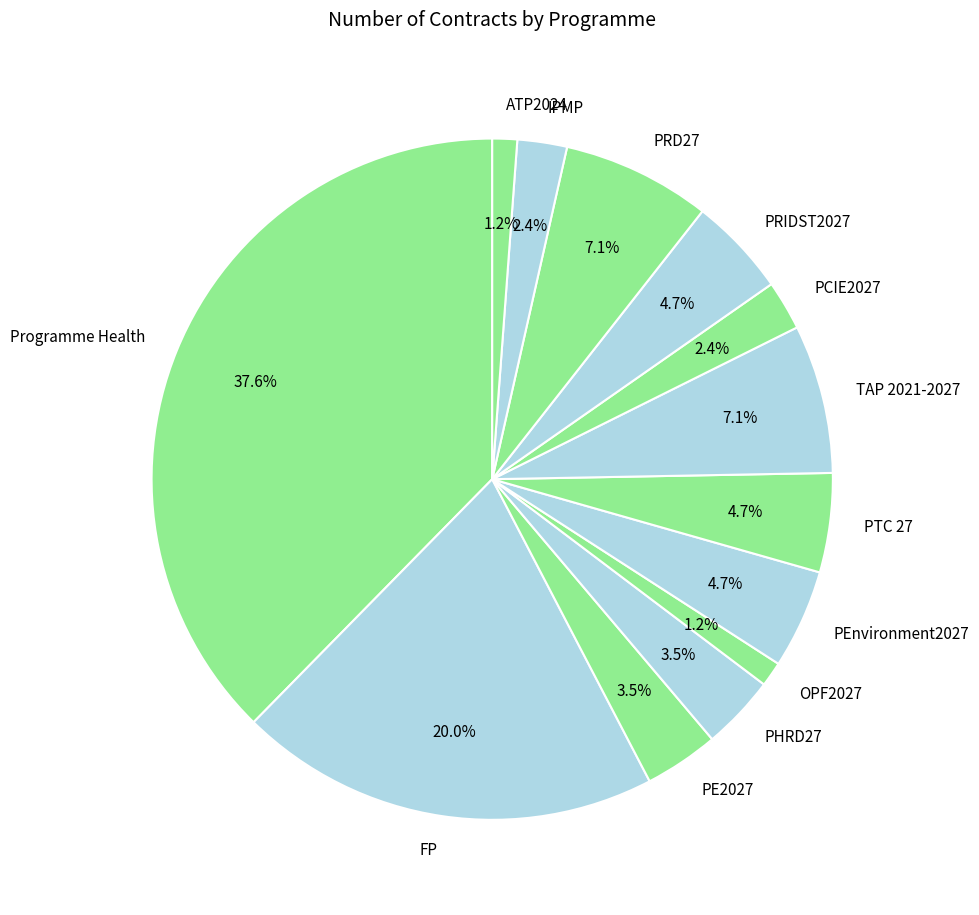

True or false: PTC 27 accounts for 5% of the total.

True